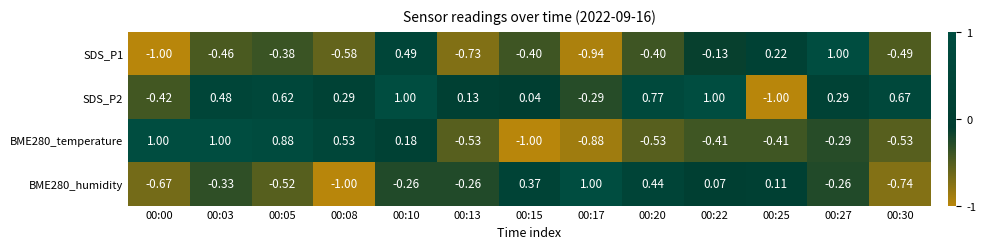

What is the difference between the highest and lowest values at 00:25?

1.2